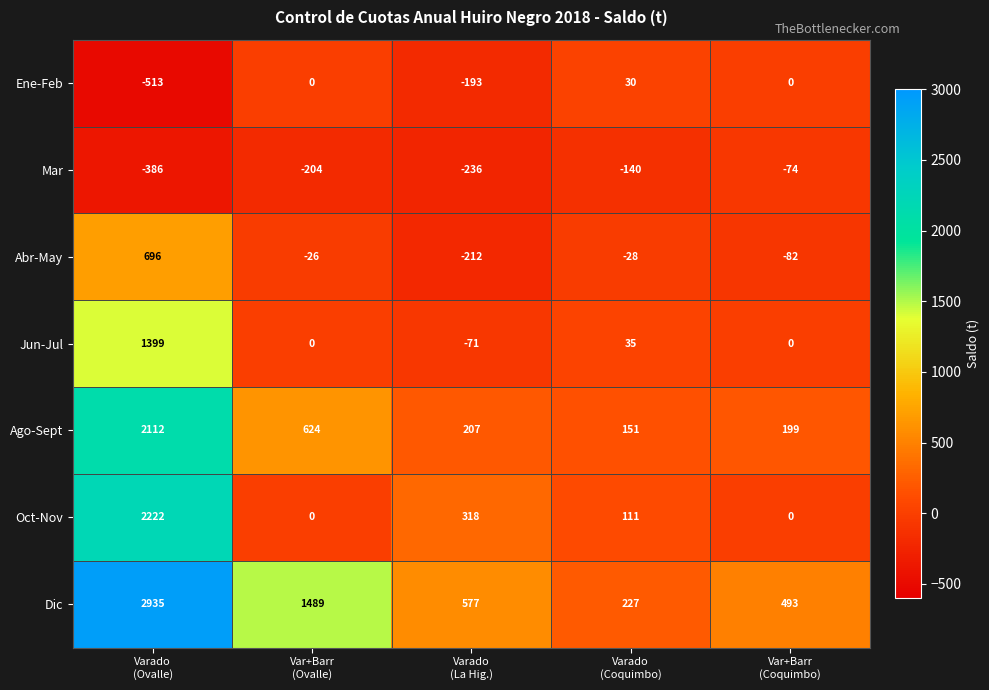

Which series has the largest range (max minus min)?

Dic